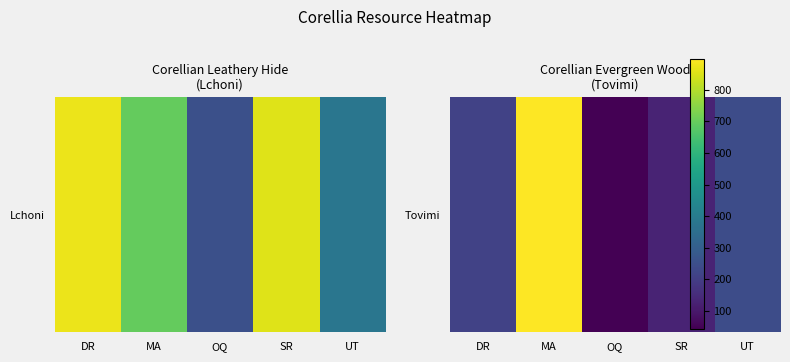

Which label corresponds to the smallest value in the chart?

OQ